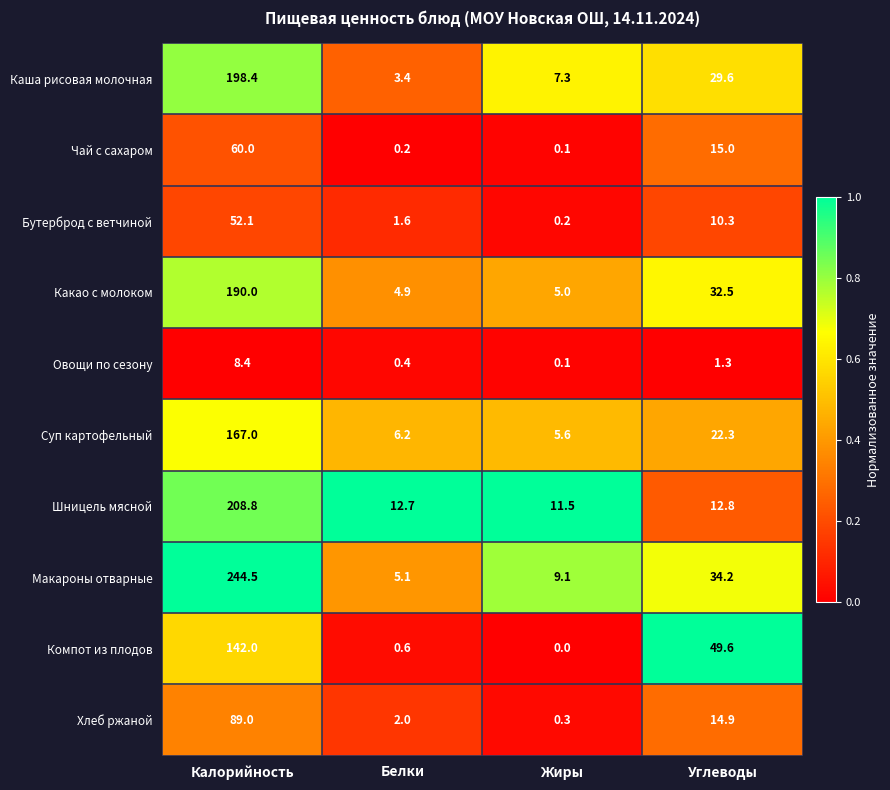

At which category does the chart reach its minimum across all series?

Жиры